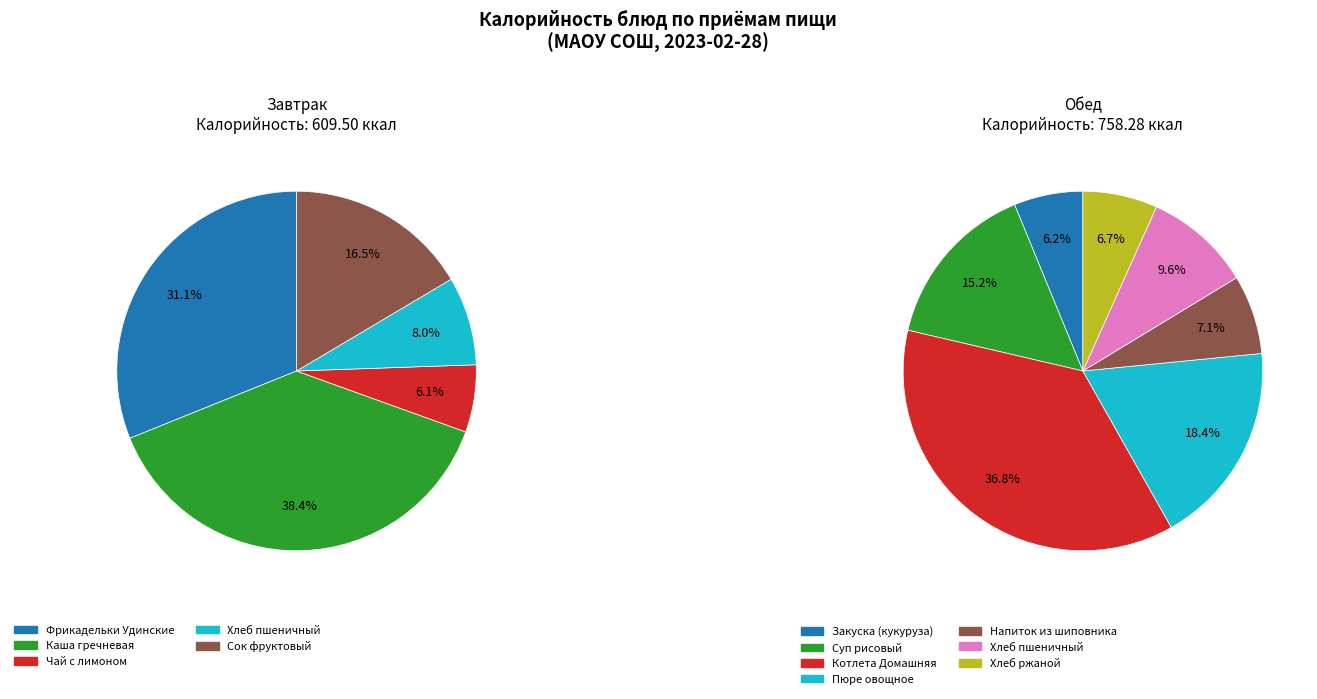

The Пюре овощное slice represents 17% of the pie. True or false?

False